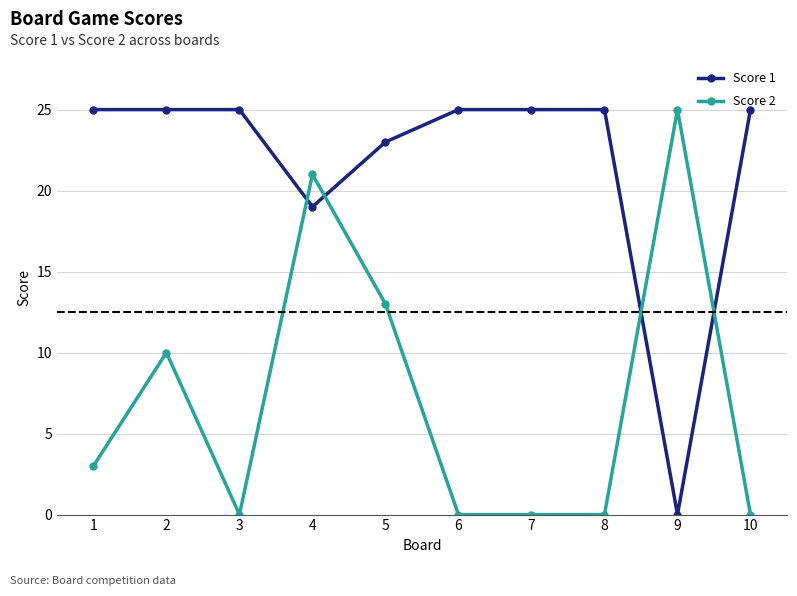

Reading left to right, transcribe all the data shown in this chart.

Score 1: 1=25	2=25	3=25	4=19	5=23	6=25	7=25	8=25	9=0	10=25
Score 2: 1=3	2=10	3=0	4=21	5=13	6=0	7=0	8=0	9=25	10=0